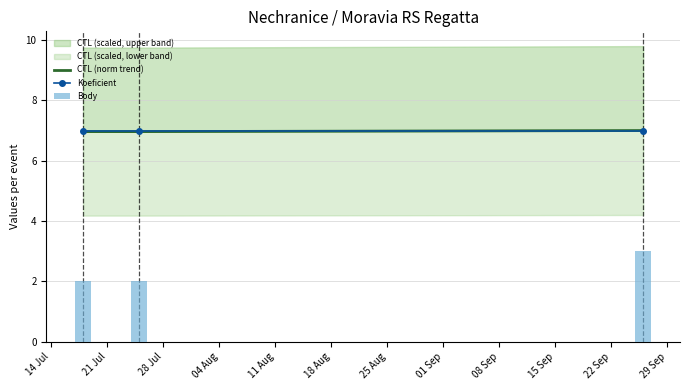

Reading left to right, extract all data points from this chart.

CTL (norm trend): 7.0	7.0	7.0
Koeficient: 7.0	7.0	7.0
Body: 2.0	2.0	3.0